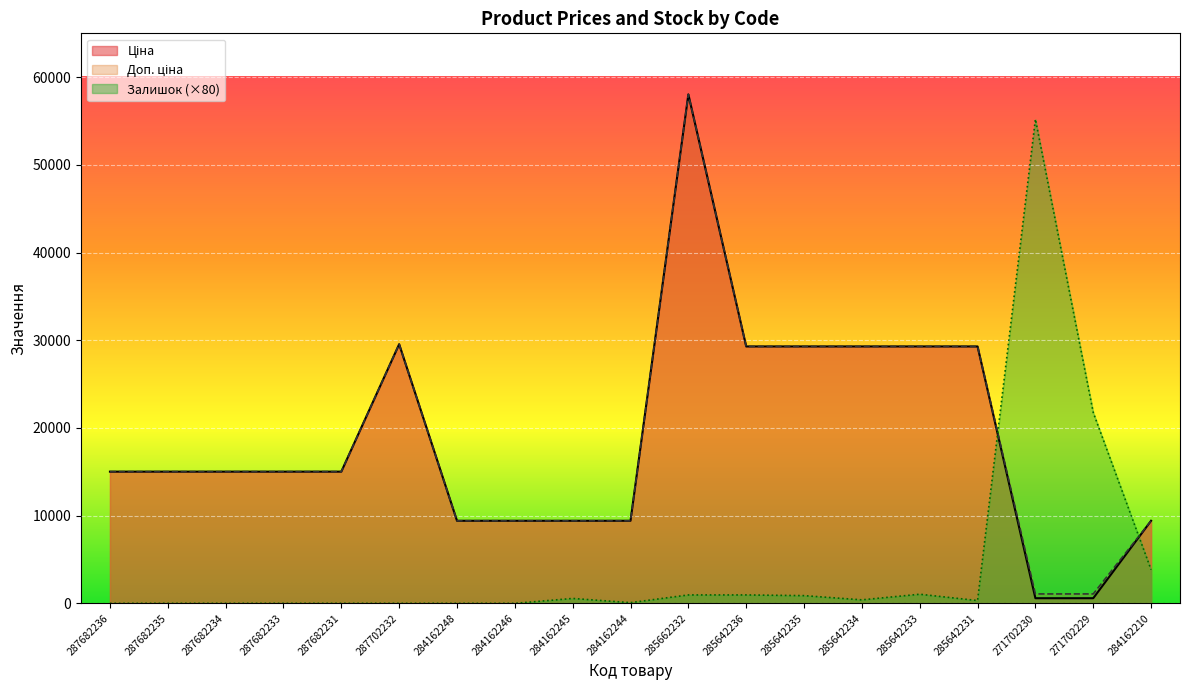

What is the difference between the maximum and second lowest values in the Залишок series?

55200.0